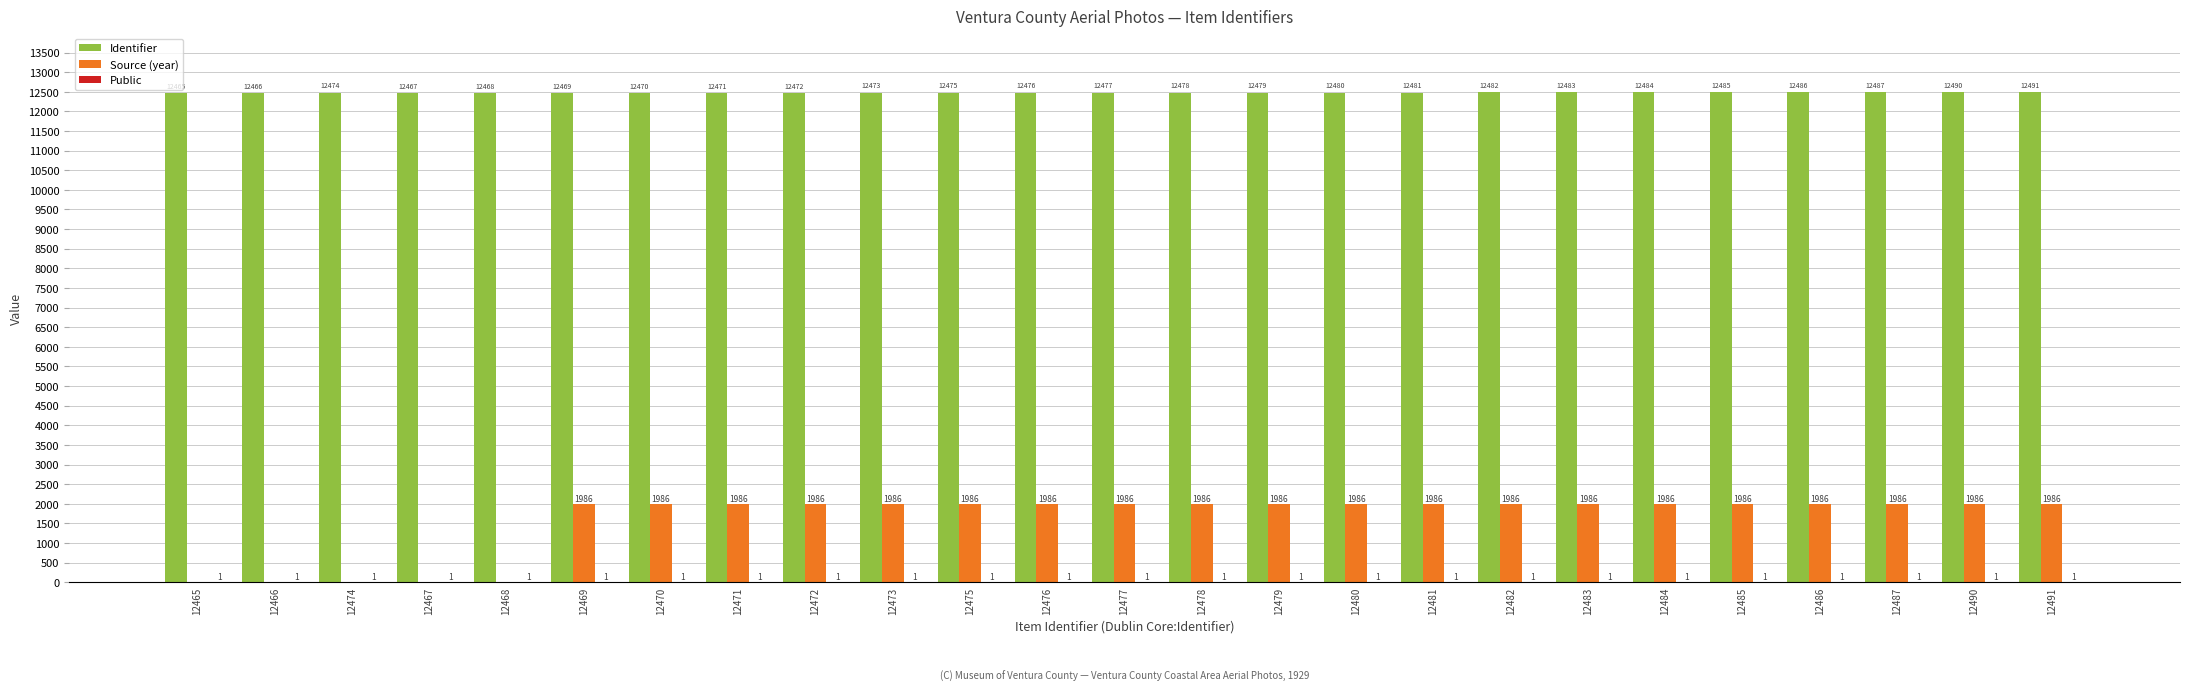

Are the bars grouped side by side (vs. stacked)?

Yes